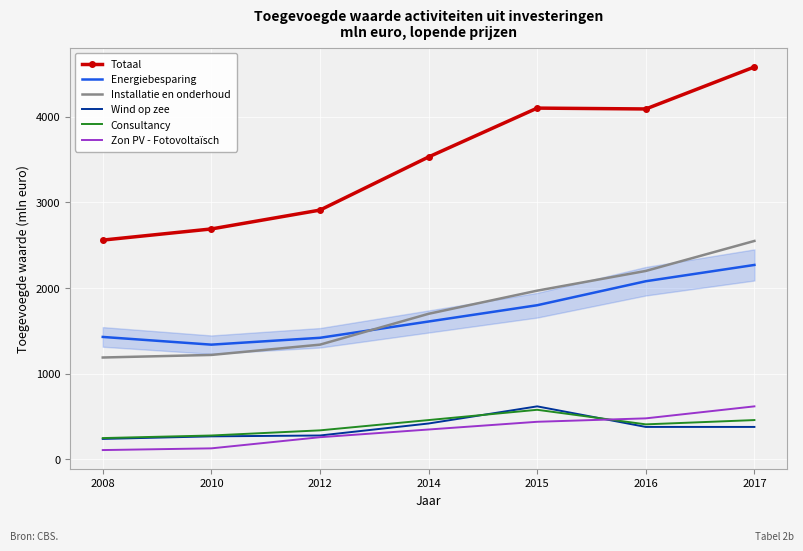

What is the total value across all series at 2012?

6550